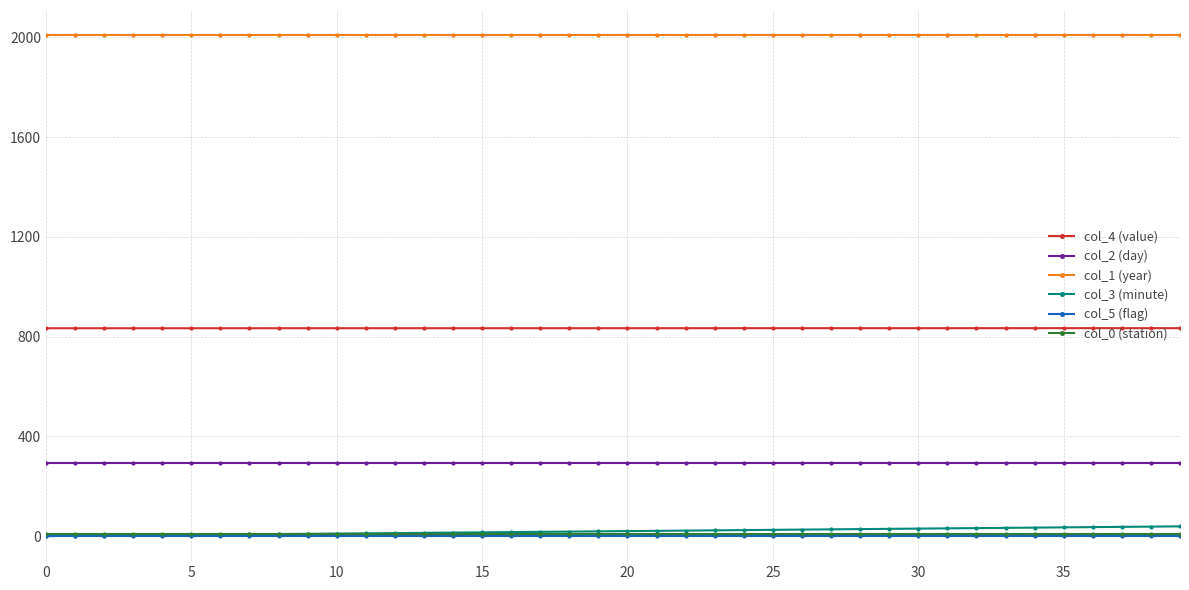

What is the lowest value of the col_1 (year) series?

2009.0